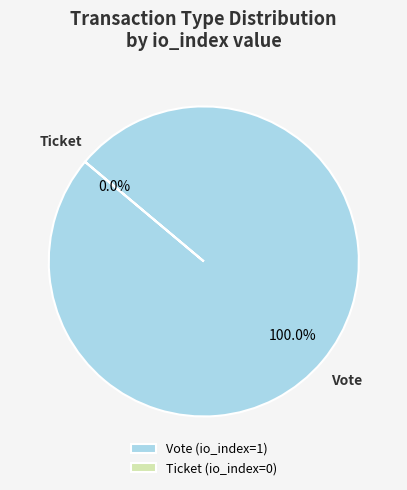

Rank the categories by value from highest to lowest.

Vote, Ticket